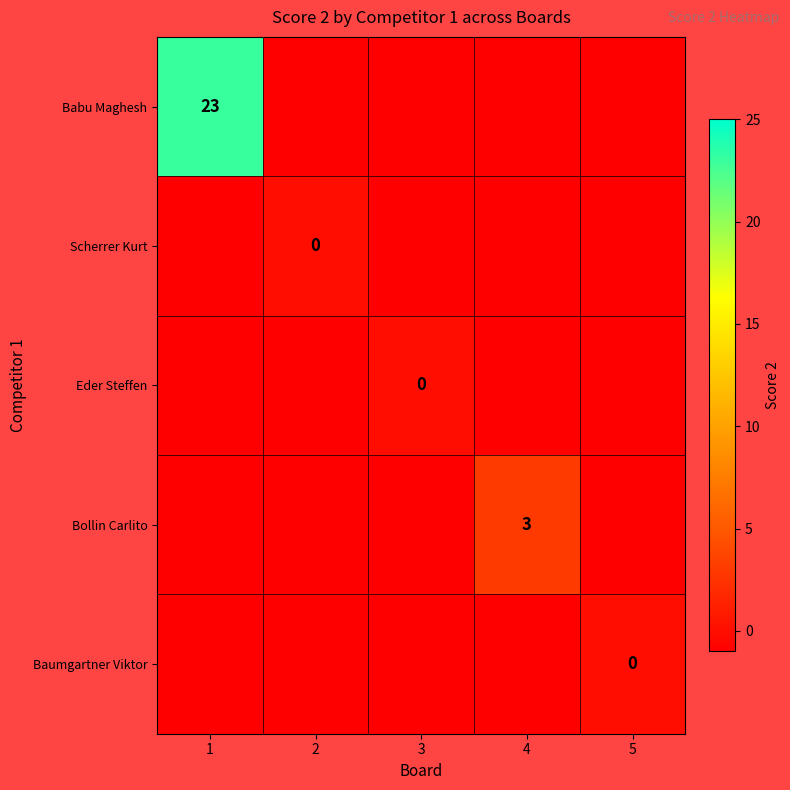

What is the spread (max minus min) of values at 3?

1